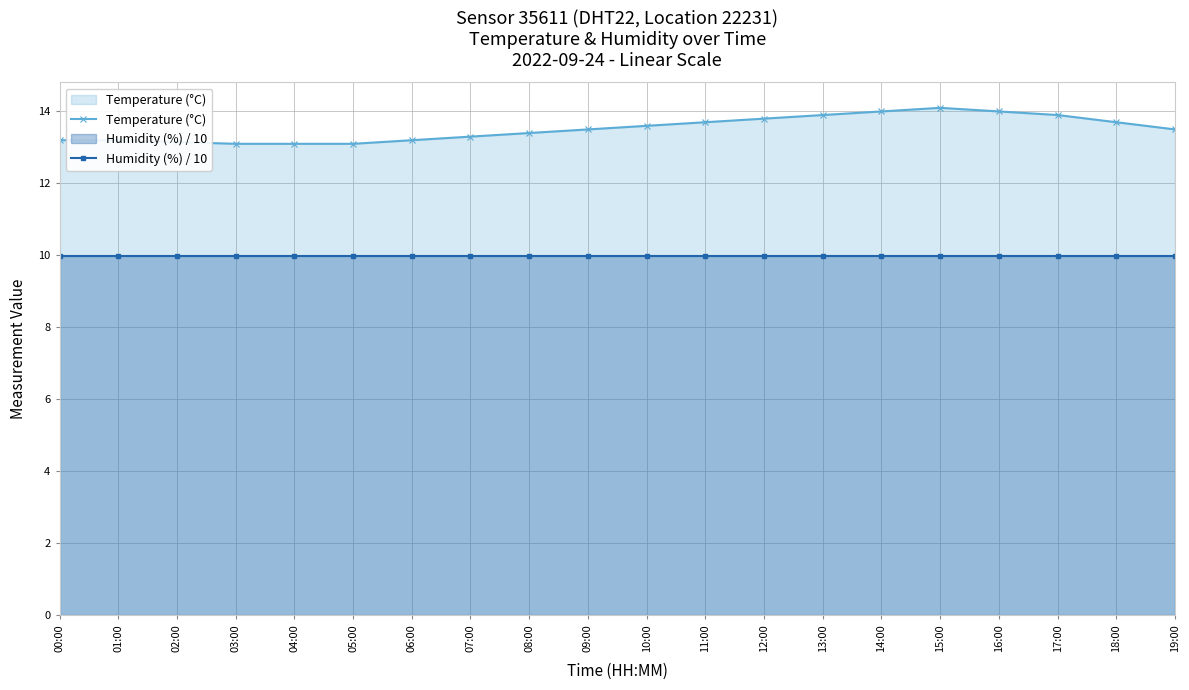

Which series has the largest range (max minus min)?

Temperature (°C)